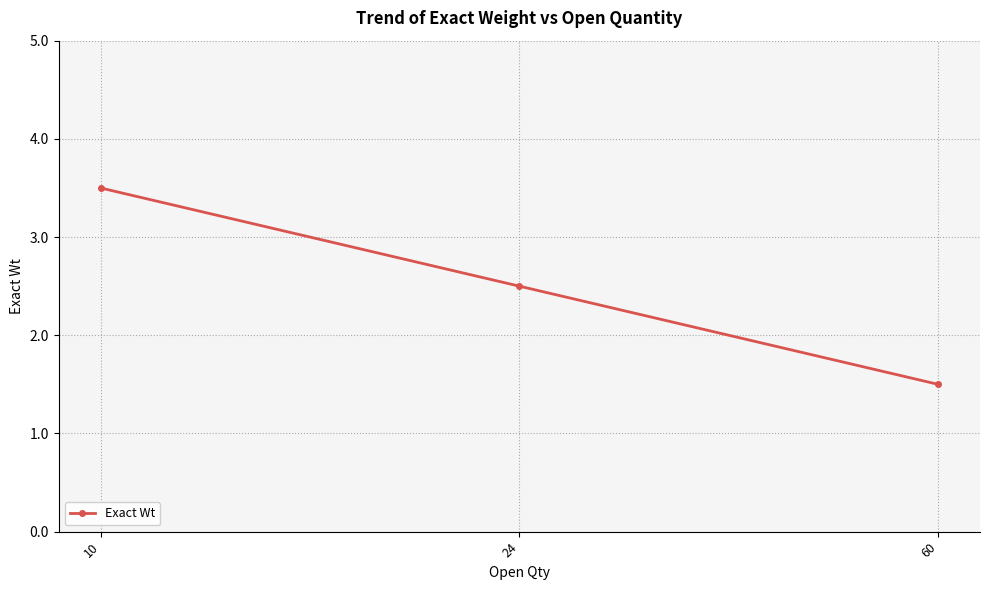

Is it true that the value at 24 is 2.5?

True